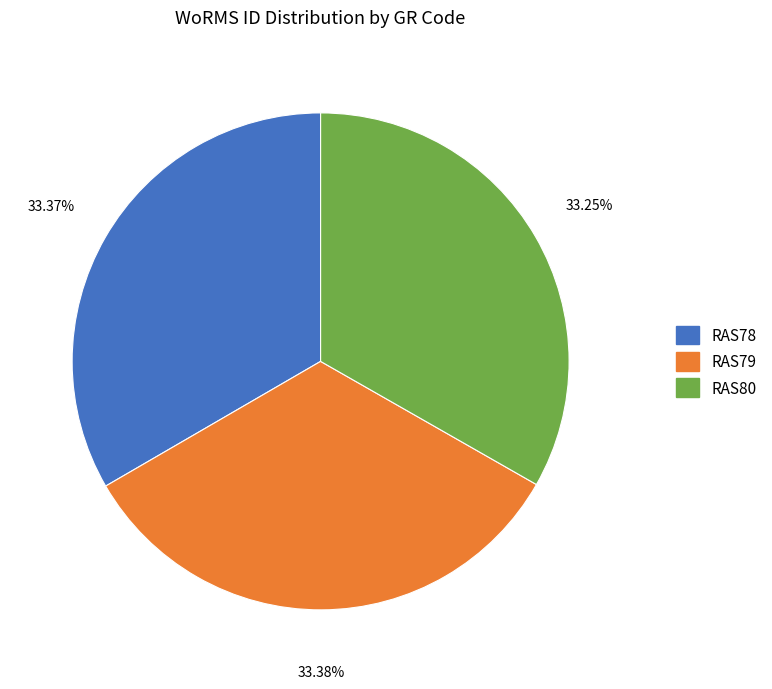

Do RAS78 and RAS79 together represent more than half of the pie?

Yes